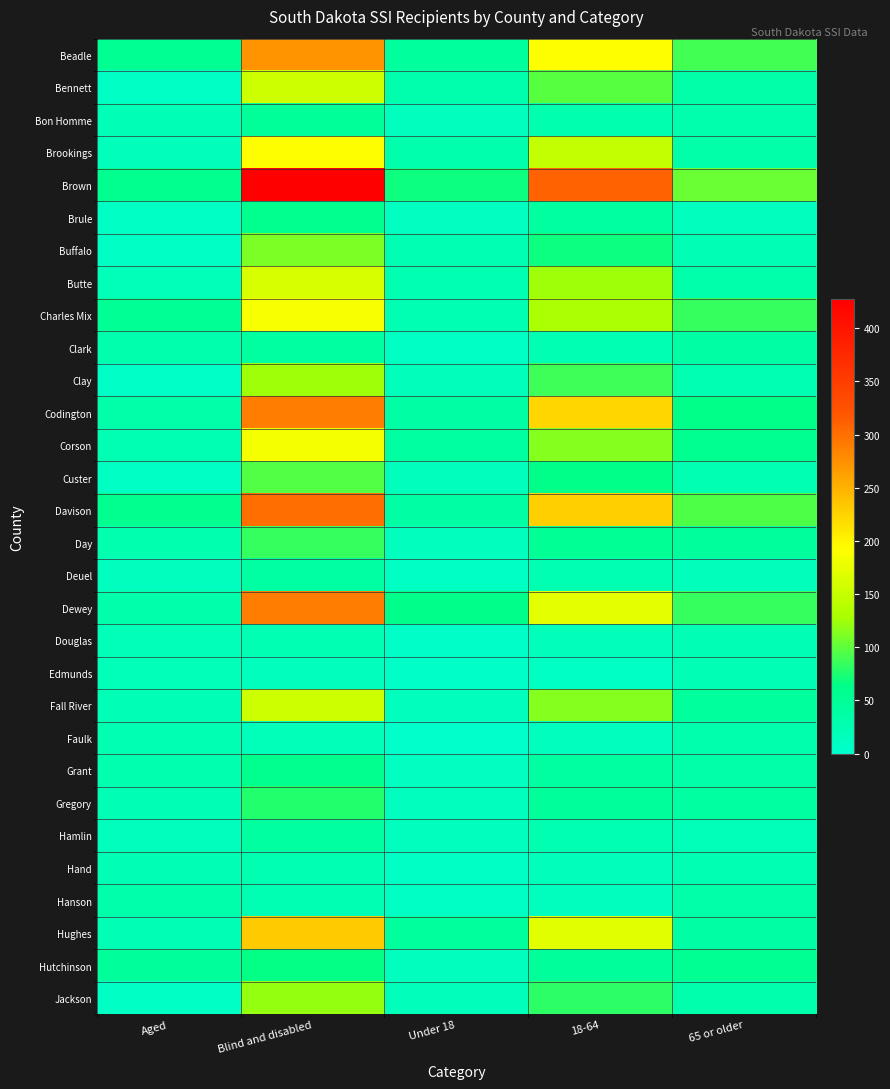

What is the maximum value shown in the chart?

427